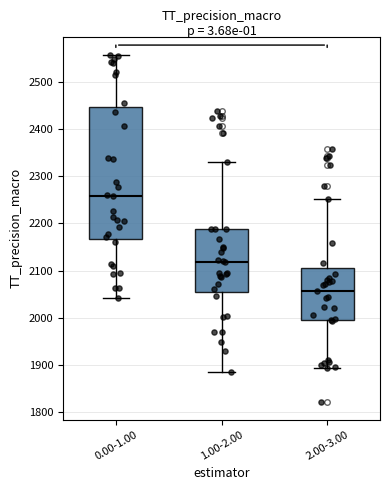

Where does the median line of the box for 2.00-3.00 sit on the y-axis? The values are not printed on the chart, so give them approximately, as read against the axis.

2060